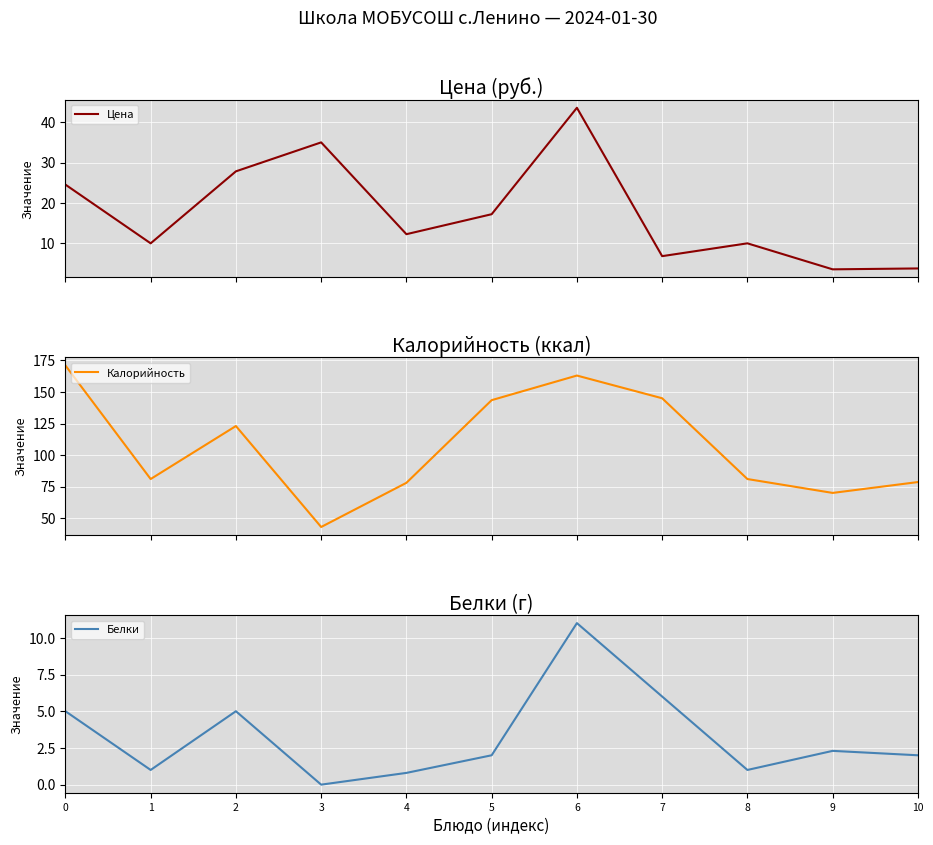

Count the number of categories in the chart.

11